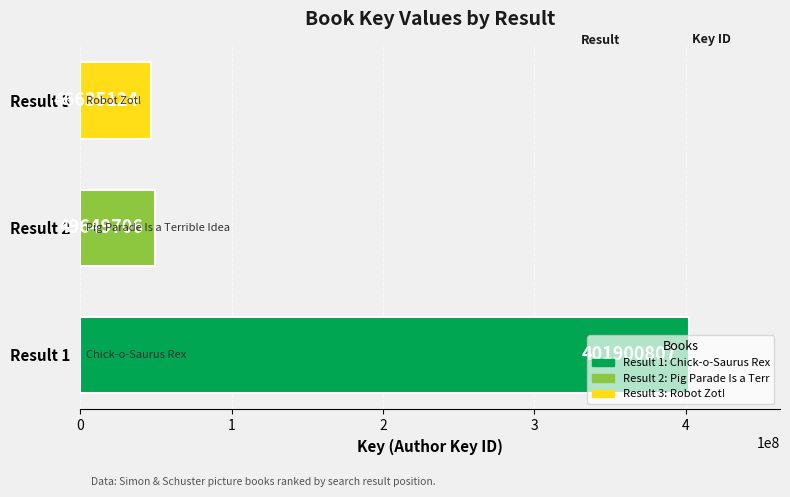

What is the maximum value shown in the chart?

401900807